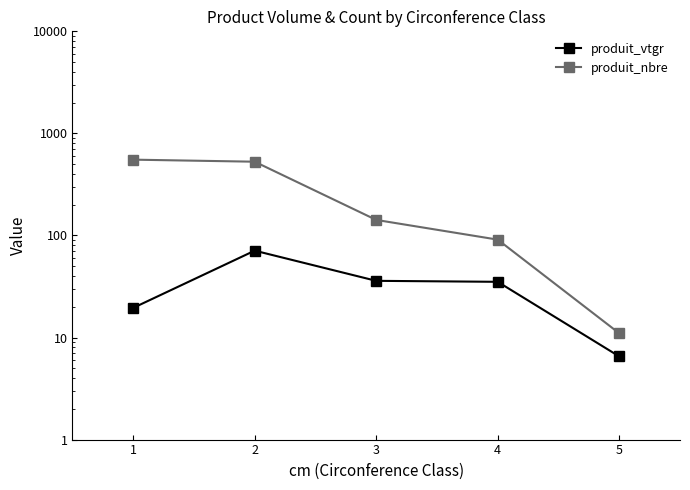

At how many categories does at least one series exceed 462?

2